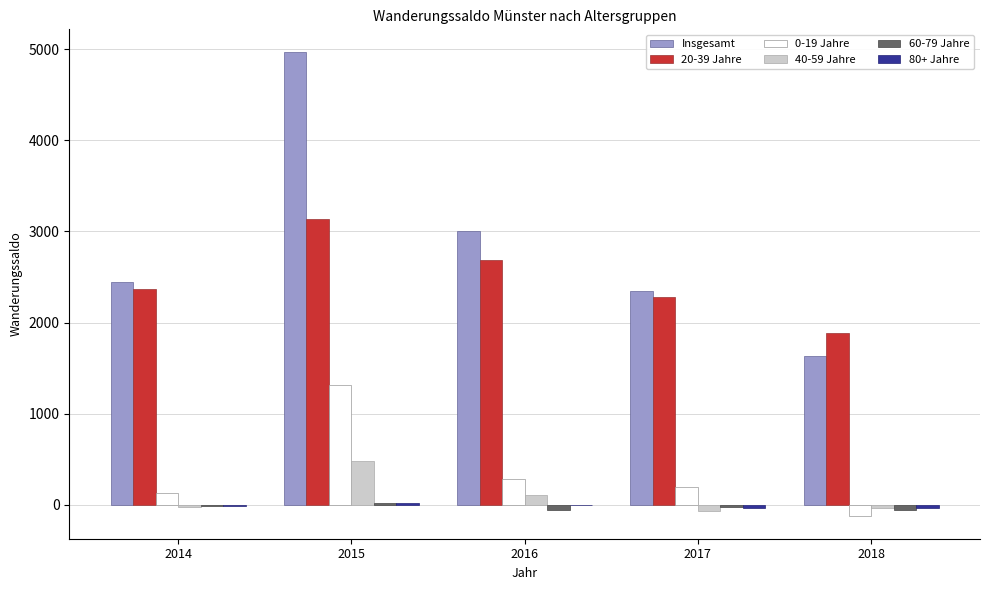

How many distinct data groups are displayed?

6